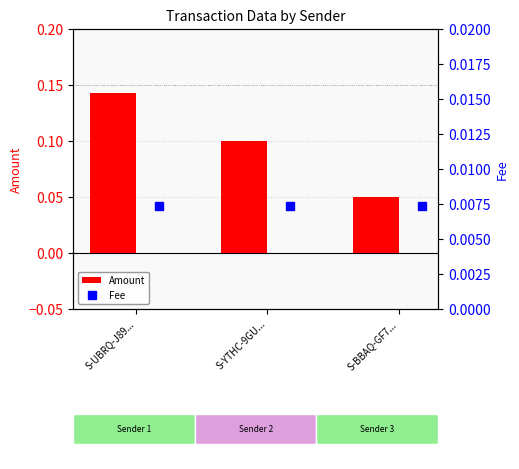

Is it true that Amount equals 0.2 at S-YTHC-9GU...?

False